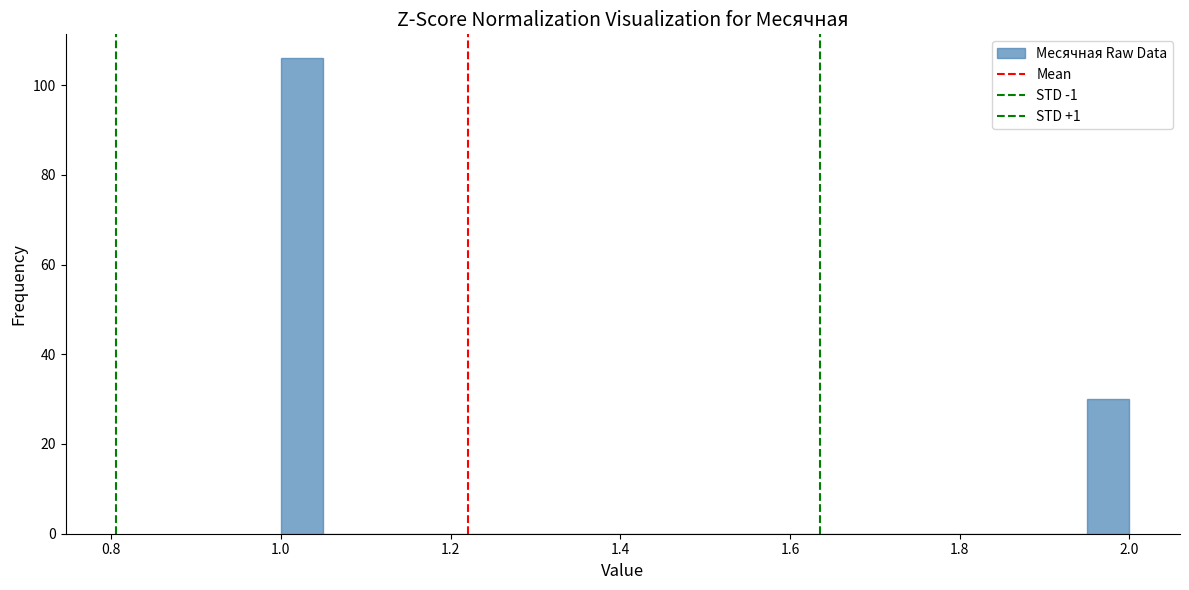

Read against the x-axis, roughly where is the centre of the tallest bar?

1.02